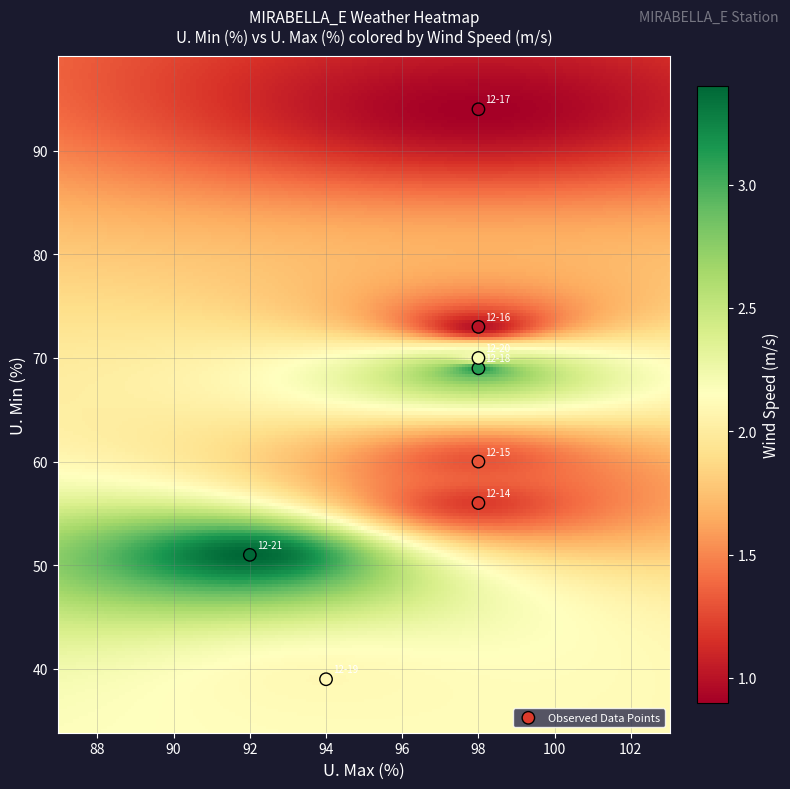

What is the range of Y values (max minus min)?

55